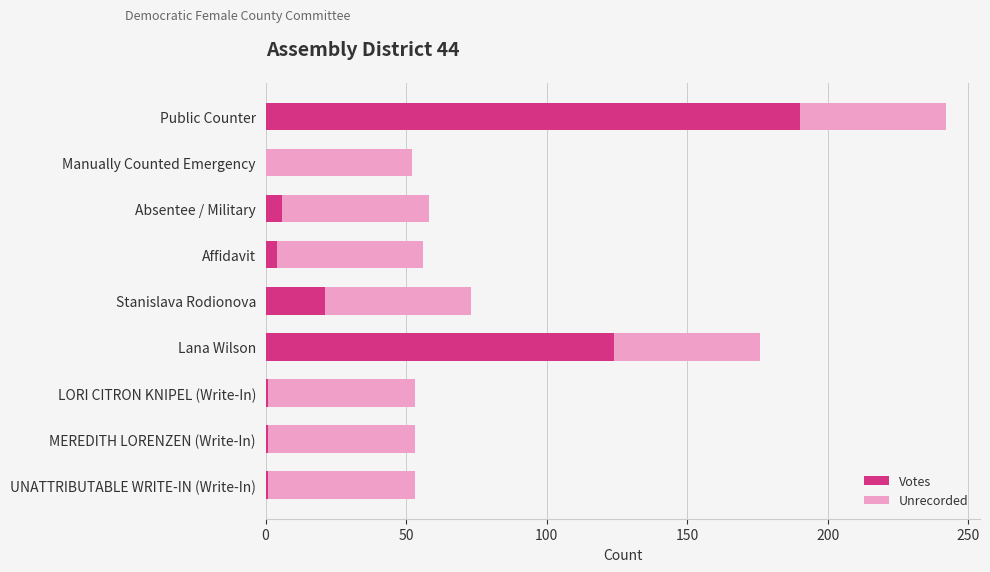

True or false: Votes has a value of 313 at Public Counter.

False